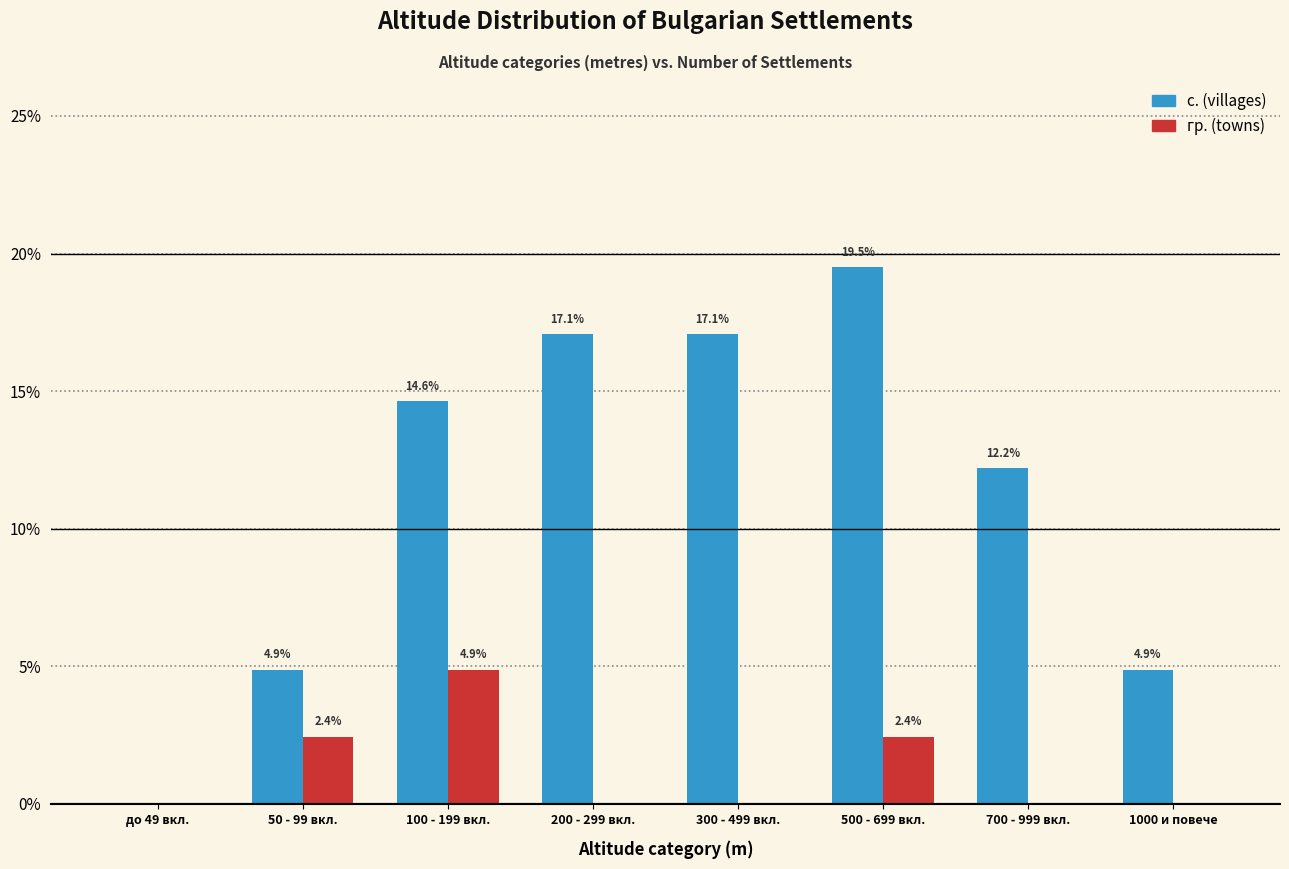

Reading left to right, list all the values displayed in this chart.

с. (villages): до 49 вкл.=0.0	50 - 99 вкл.=4.9	100 - 199 вкл.=14.6	200 - 299 вкл.=17.1	300 - 499 вкл.=17.1	500 - 699 вкл.=19.5	700 - 999 вкл.=12.2	1000 и повече=4.9
гр. (towns): до 49 вкл.=0.0	50 - 99 вкл.=2.4	100 - 199 вкл.=4.9	200 - 299 вкл.=0.0	300 - 499 вкл.=0.0	500 - 699 вкл.=2.4	700 - 999 вкл.=0.0	1000 и повече=0.0